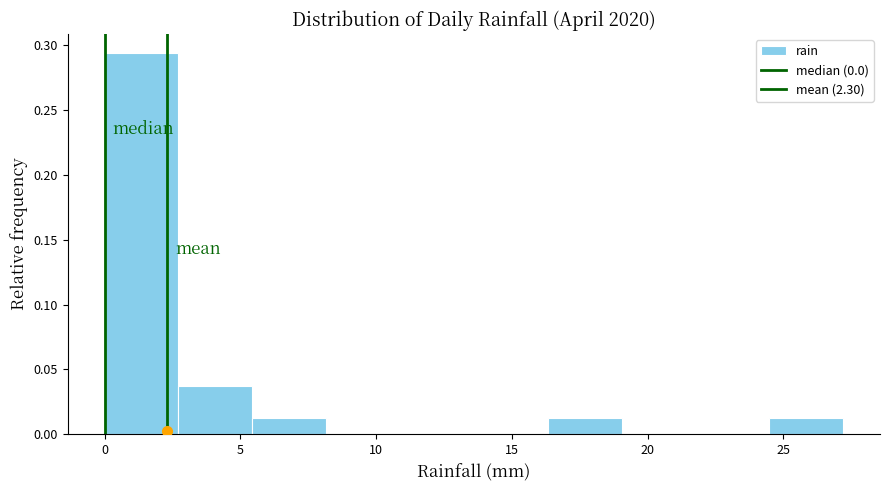

Reading left to right, transcribe this chart: for each bar, give the range it covers on the x-axis and its height. Neither the bar edges nor the heights are printed on the chart, so give them approximately, as read against the axes.

0.0 to 2.5: 0.295
2.5 to 5.5: 0.035
5.5 to 8.0: 0.010
8.0 to 11.0: 0
11.0 to 13.5: 0
13.5 to 16.5: 0
16.5 to 19.0: 0.010
19.0 to 22.0: 0
22.0 to 24.5: 0
24.5 to 27.0: 0.010